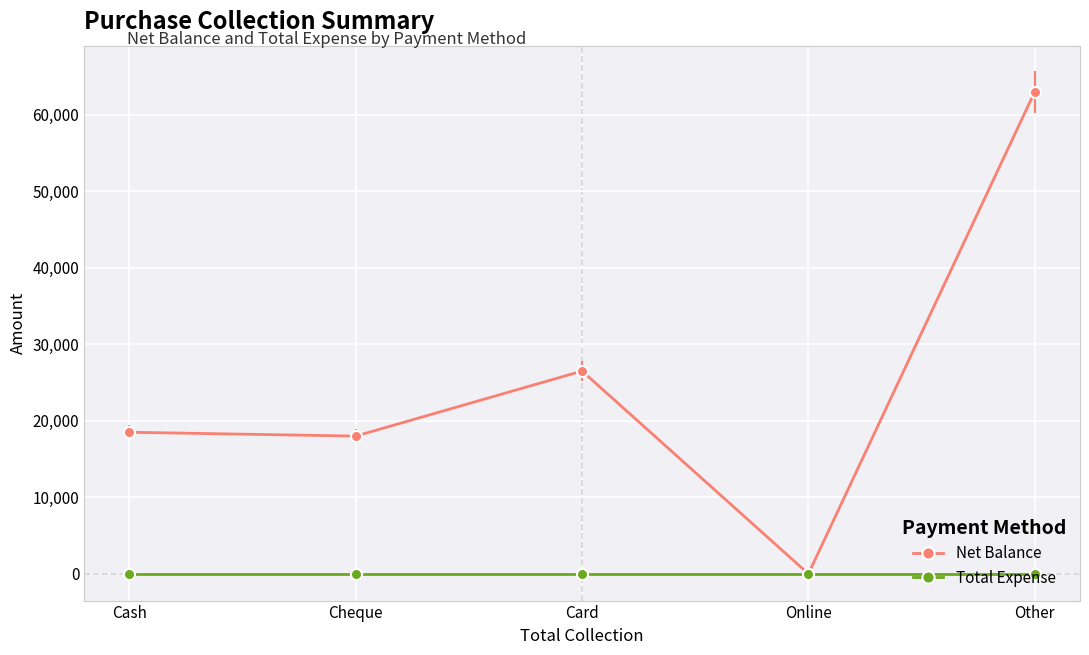

What is the maximum value shown in the chart?

63000